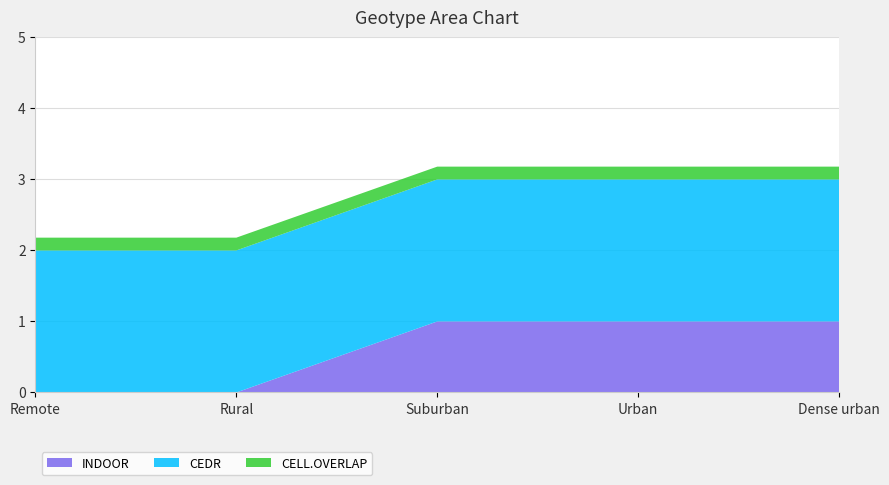

Reading right to left, extract all data points from this chart.

INDOOR: 1.0	1.0	1.0	0.0	0.0
CEDR: 2.0	2.0	2.0	2.0	2.0
CELL.OVERLAP: 0.2	0.2	0.2	0.2	0.2